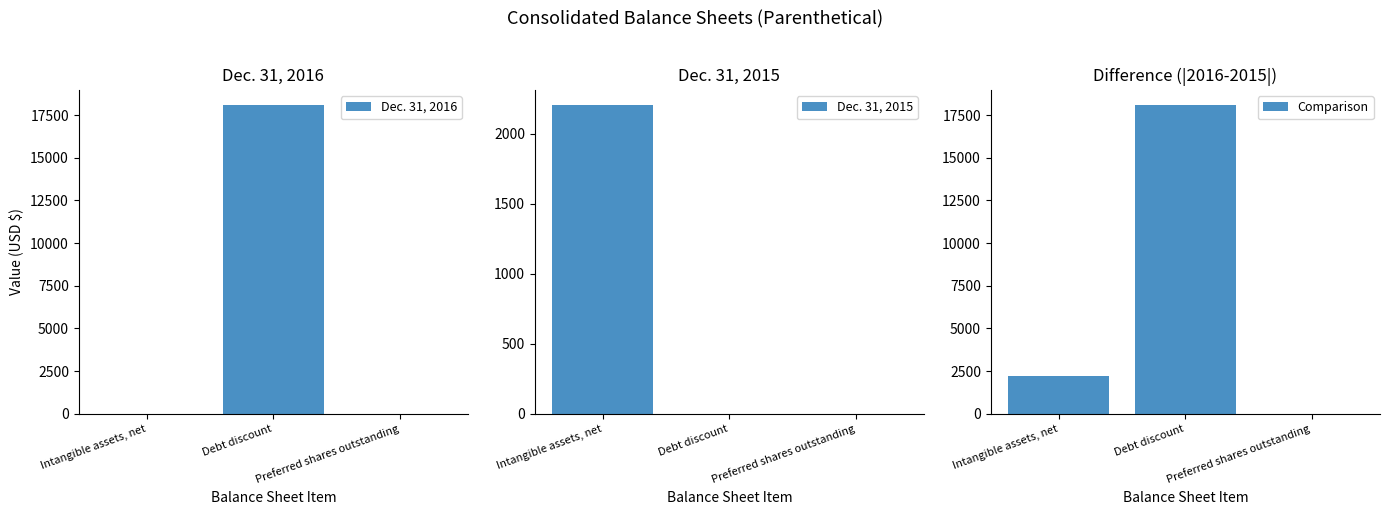

At which label does Comparison reach its peak?

Debt discount